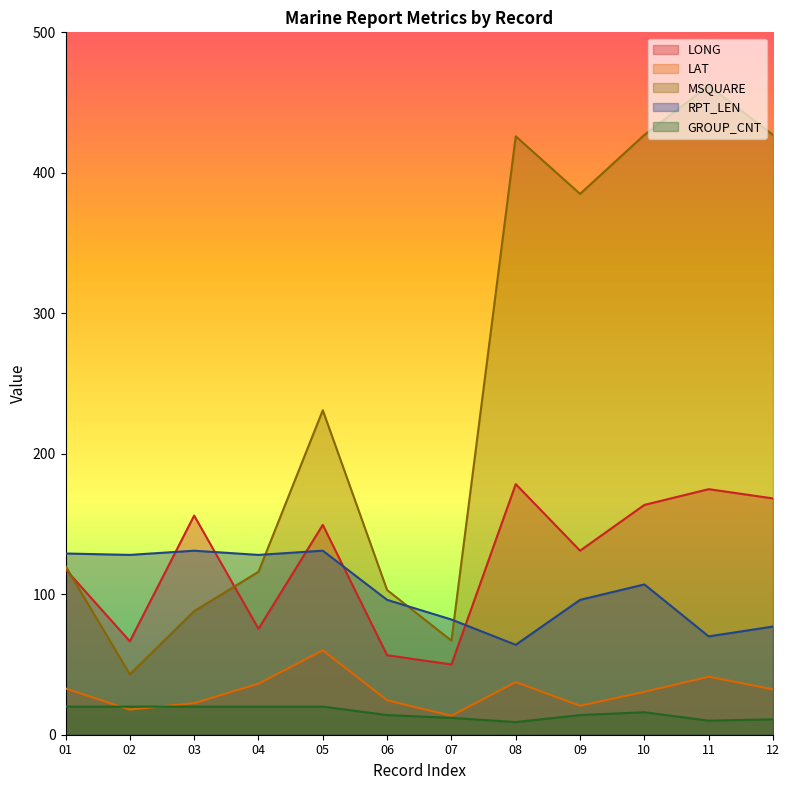

What is the difference between the maximum and minimum values in the RPT_LEN series?

67.0